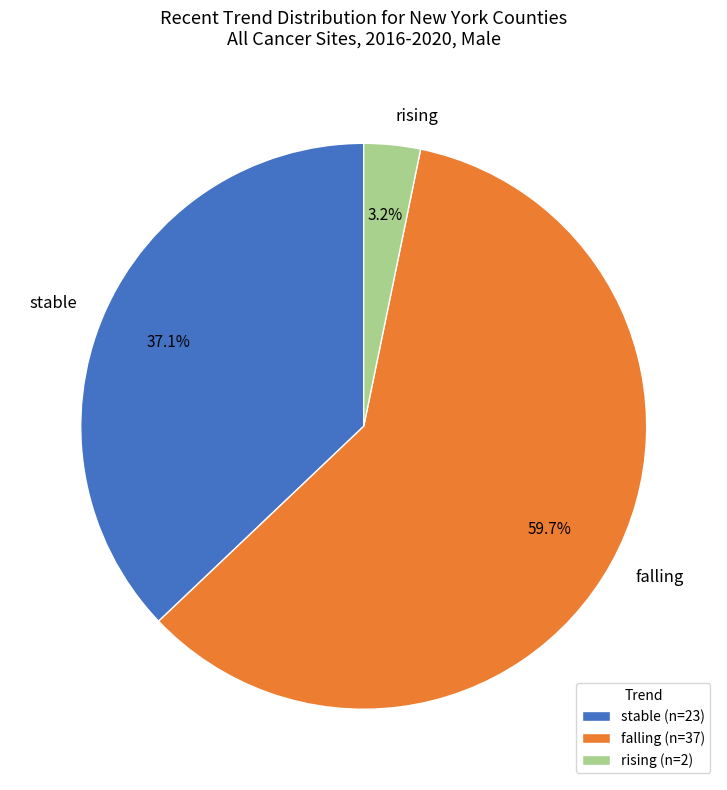

Combined, do stable and falling account for over 50%?

Yes